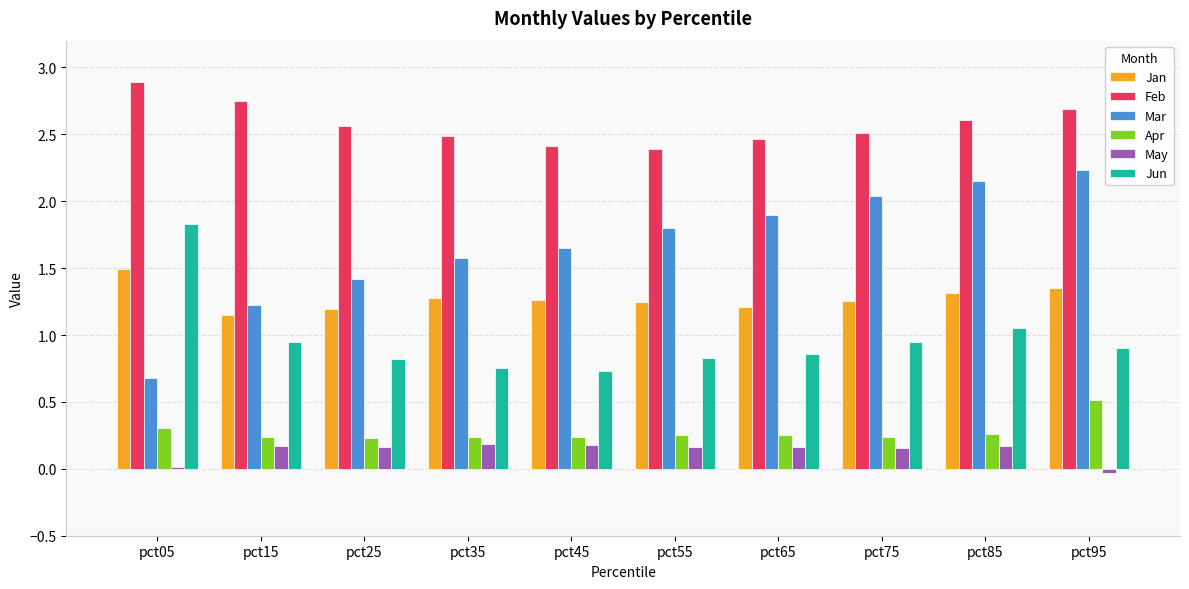

List the series in order of their peak value, highest first.

Feb, Mar, Jun, Jan, Apr, May